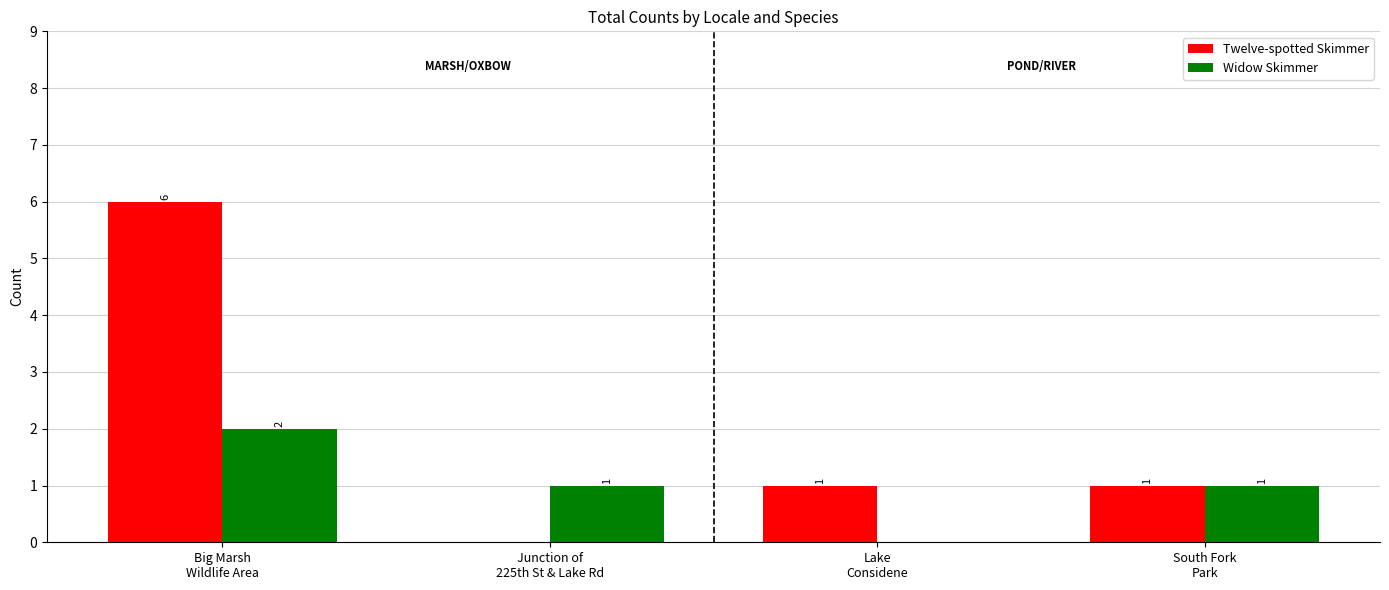

Which series has the largest total across all categories?

Twelve-spotted Skimmer